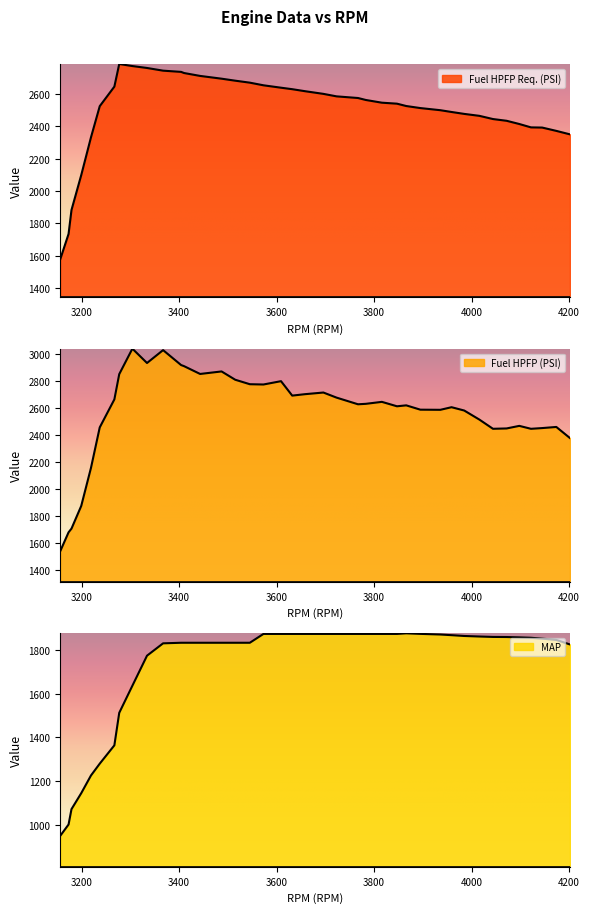

How many data points in Fuel HPFP Req. (PSI) are less than 2545?

20